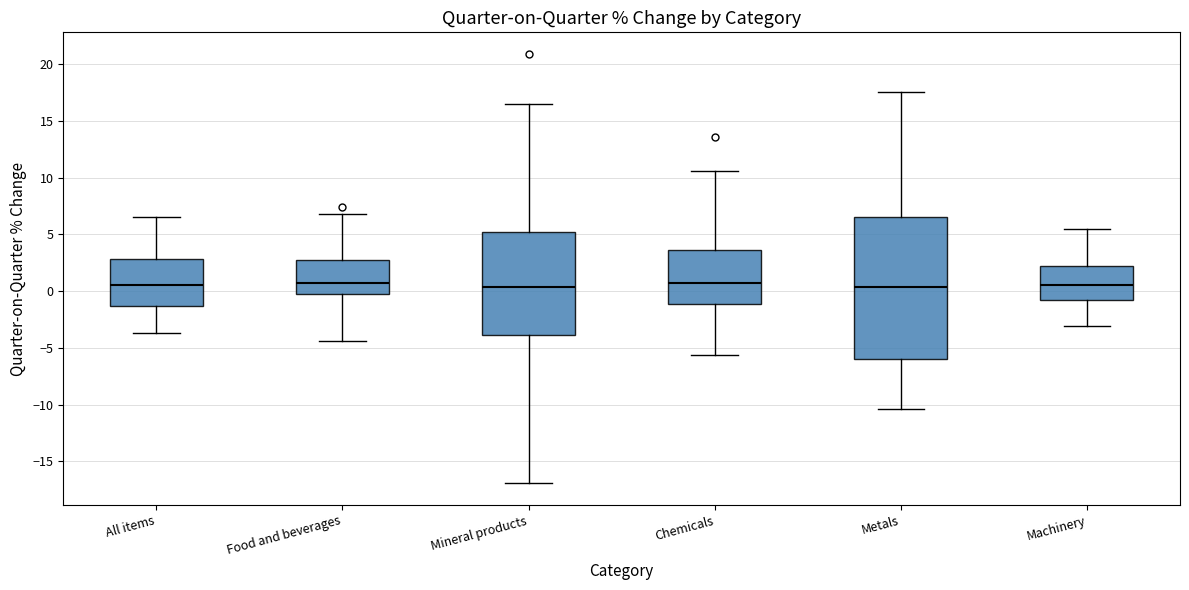

Comparing the boxes themselves (not the whiskers), which one is the tallest?

Metals